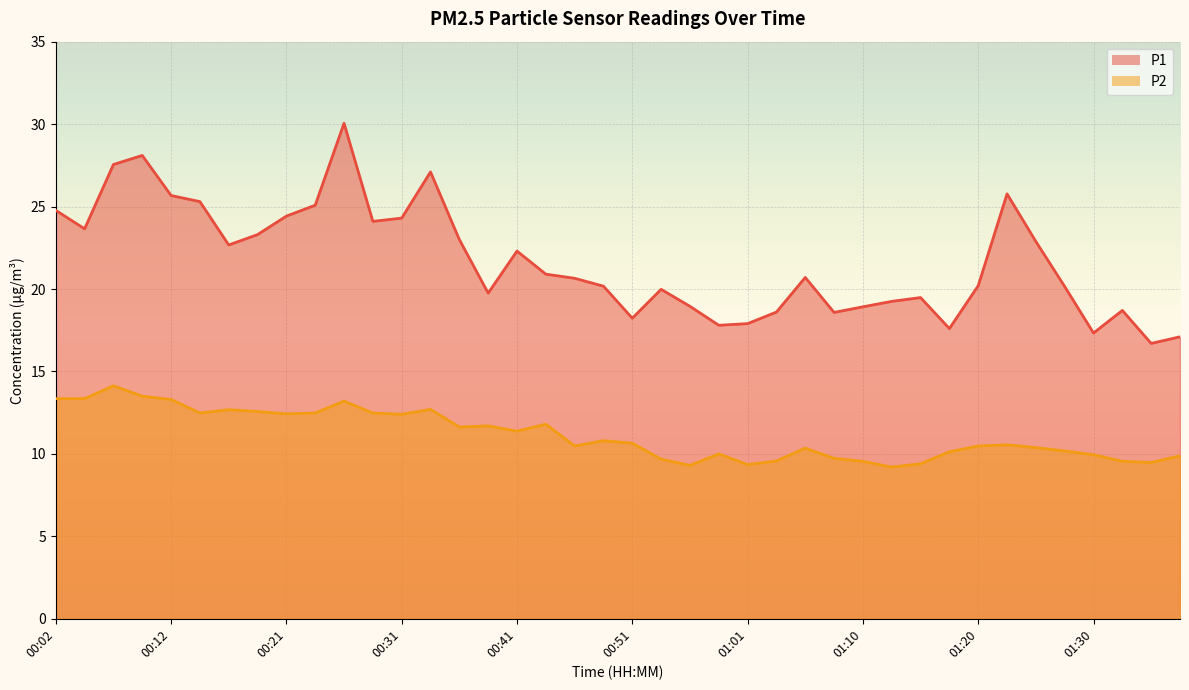

List the labels in order of P2 value, smallest first.

01:13, 00:56, 01:01, 01:15, 01:35, 01:10, 01:32, 01:03, 00:53, 01:08, 01:37, 01:30, 00:58, 01:18, 01:28, 01:05, 01:25, 00:46, 01:20, 01:23, 00:51, 00:48, 00:41, 00:36, 00:38, 00:43, 00:31, 00:21, 00:14, 00:24, 00:29, 00:19, 00:16, 00:34, 00:26, 00:12, 00:02, 00:04, 00:09, 00:07